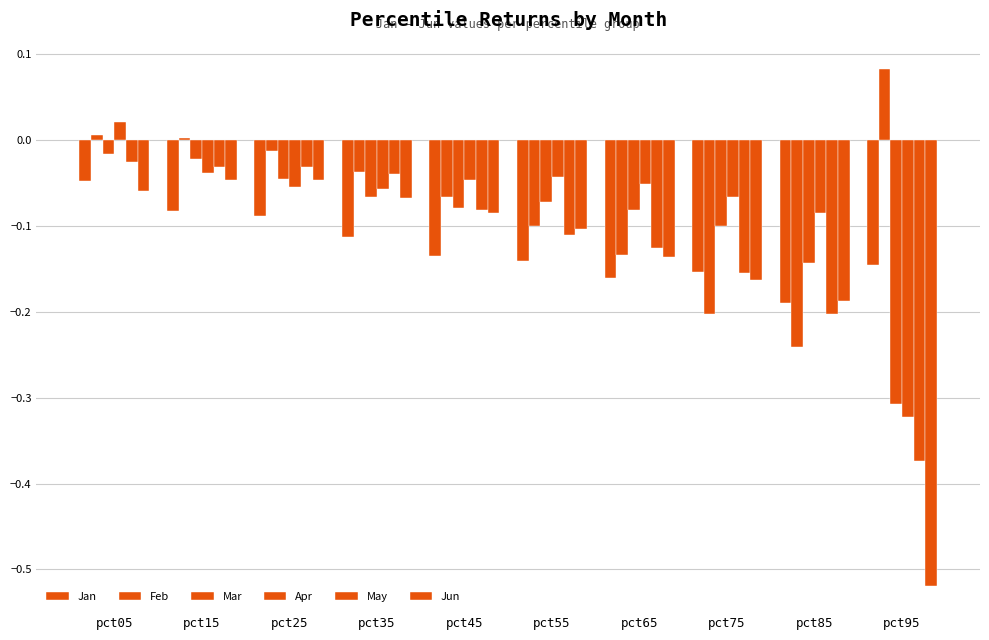

How many bars are there in each group?

6